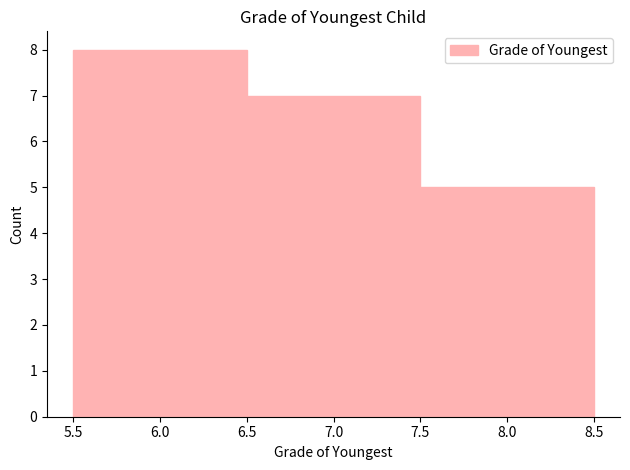

Reading left to right, list every bar in this chart as the range it spans on the x-axis followed by its height. The values are not printed on the chart, so give them approximately, as read against the axis.

5.5 to 6.5: 8
6.5 to 7.5: 7
7.5 to 8.5: 5